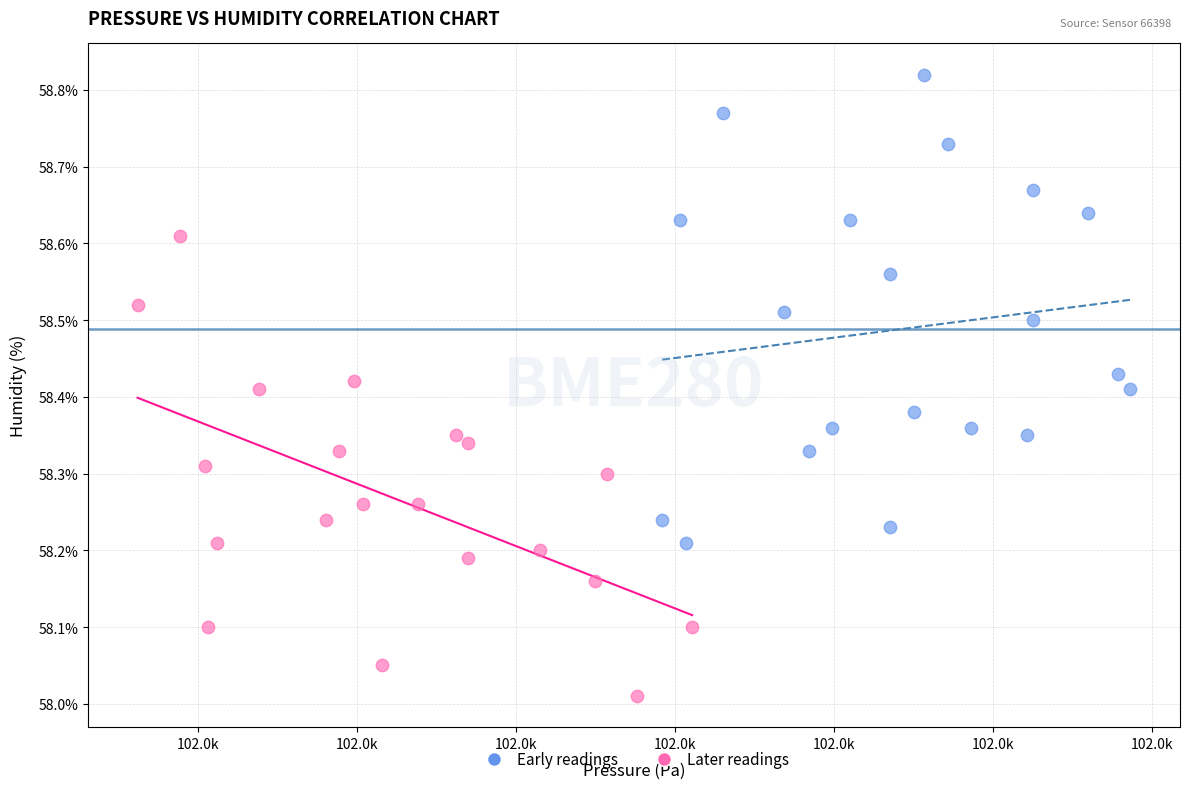

Which series contains the highest Y value?

Early readings